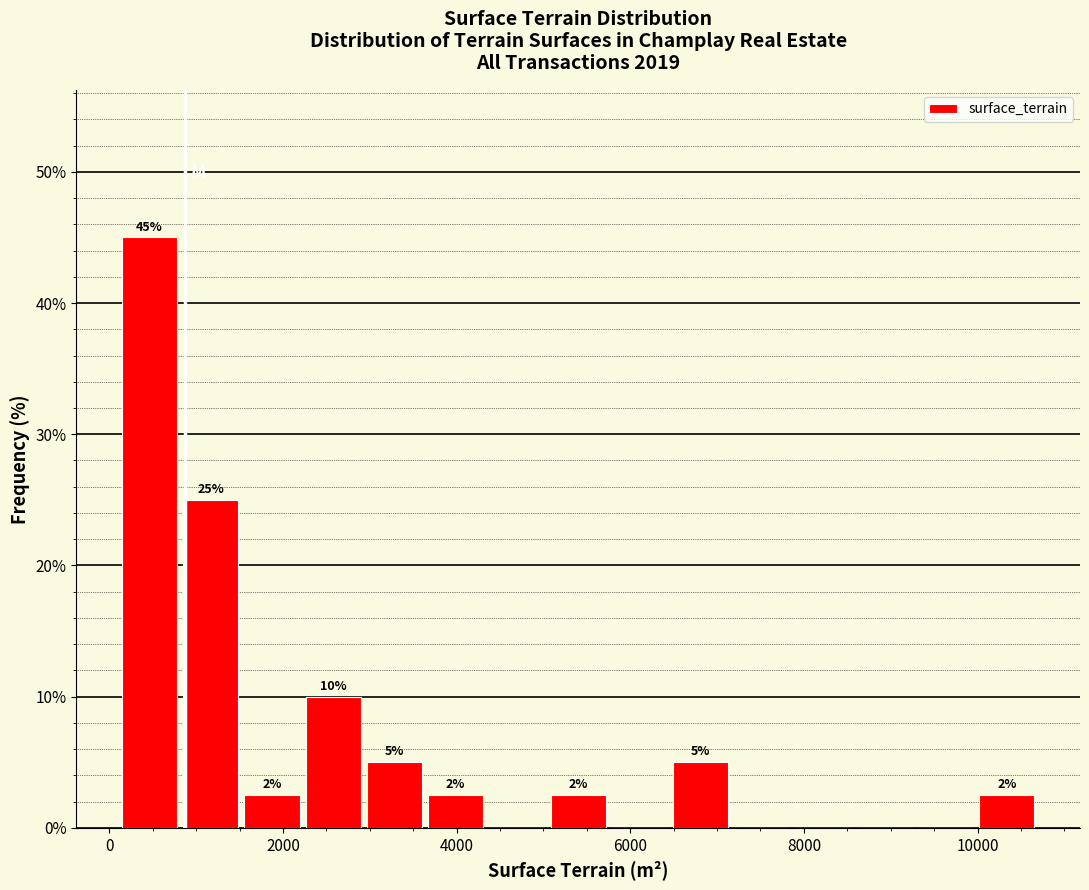

Read against the x-axis, roughly where is the centre of the tallest bar?

400